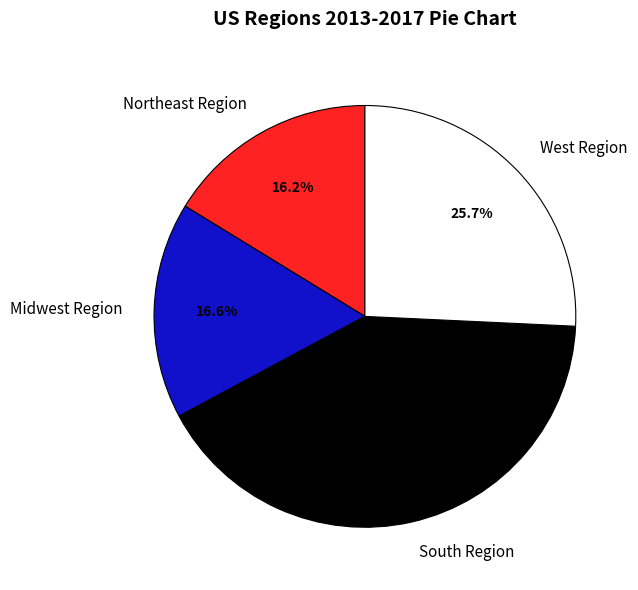

Between West Region and South Region, which is larger?

South Region